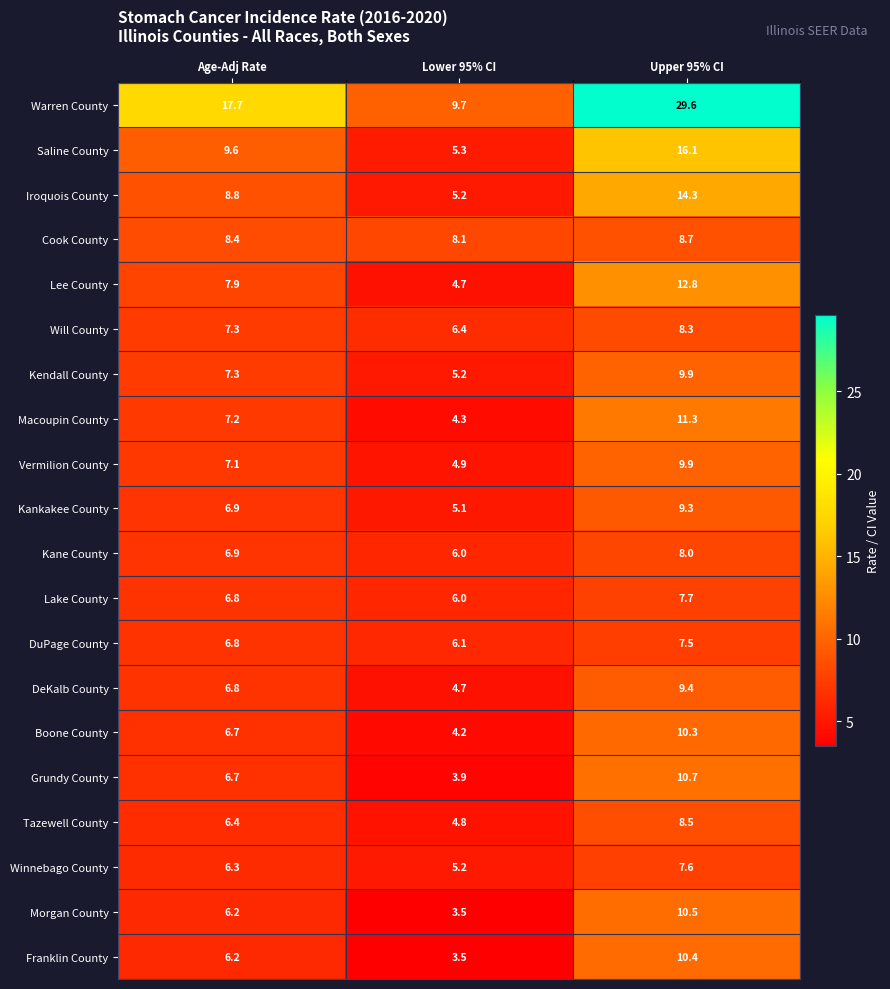

Which series has the largest range (max minus min)?

Warren County